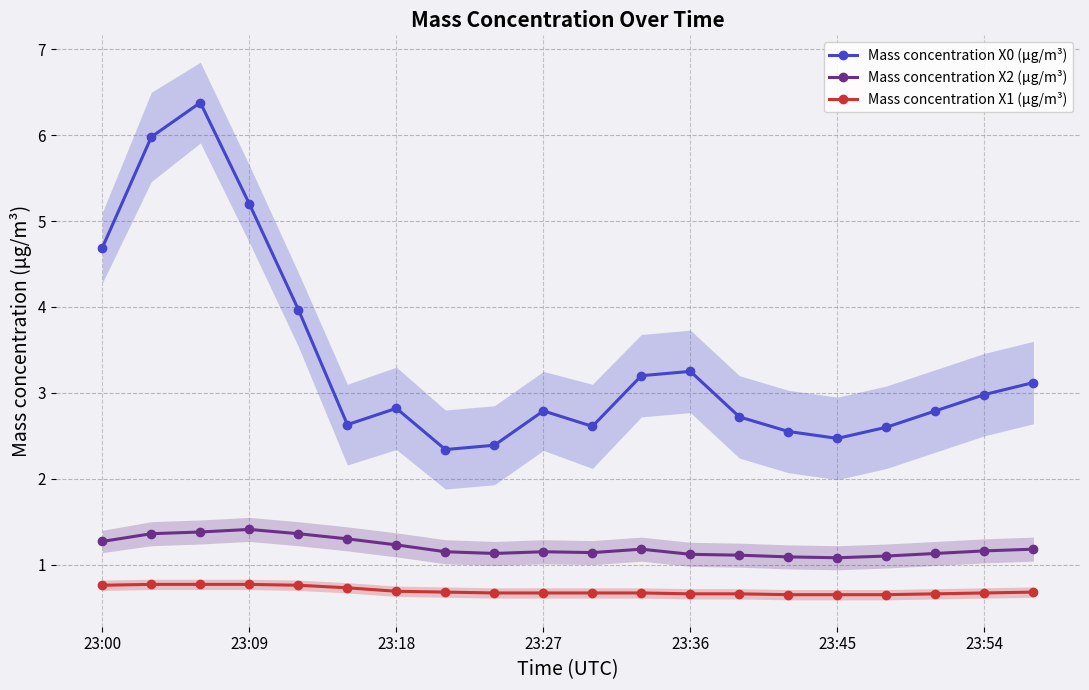

At how many categories does at least one series exceed 5?

3